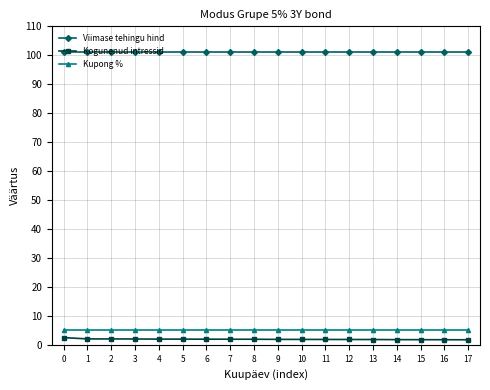

What is the highest value of the Kupong % series?

5.0